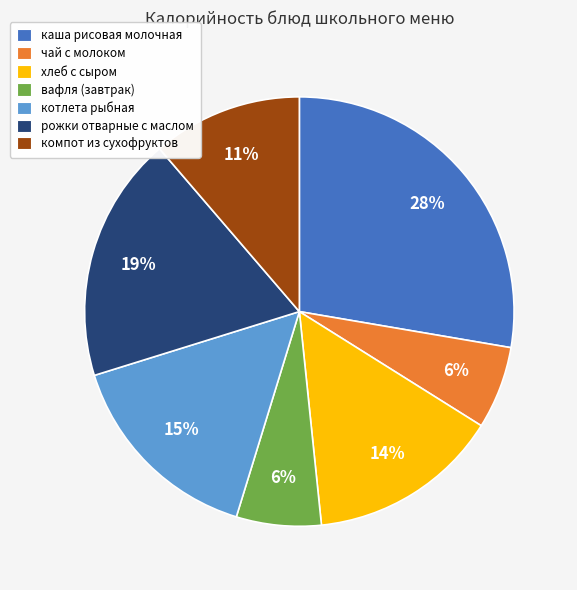

Is it true that котлета рыбная is 7% of the pie?

False